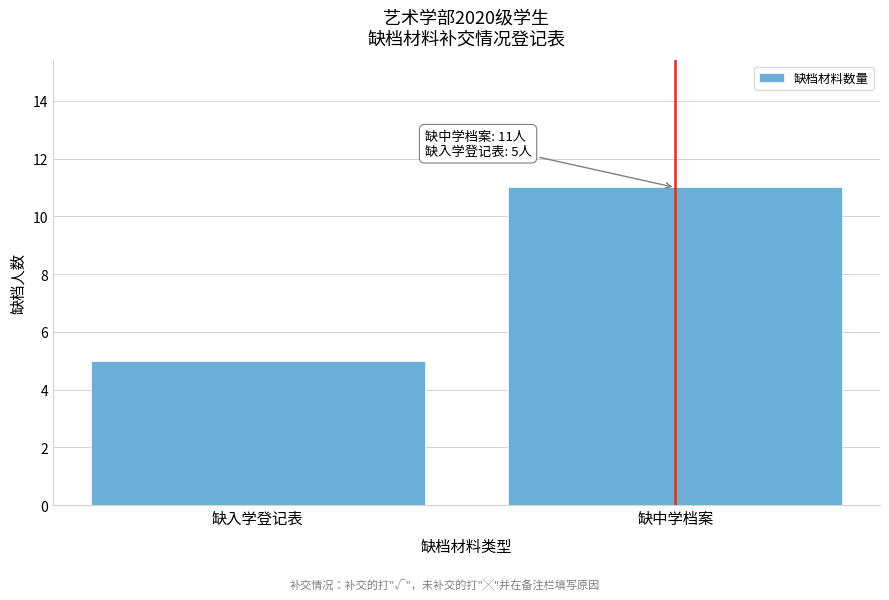

Reading left to right, what are all the values shown in this chart?

5	11